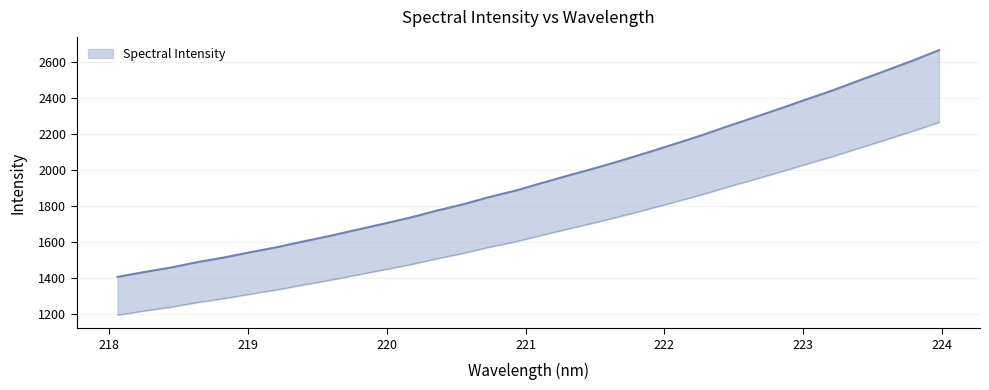

Between 219.2067 and 223.0264, which is larger?

223.0264